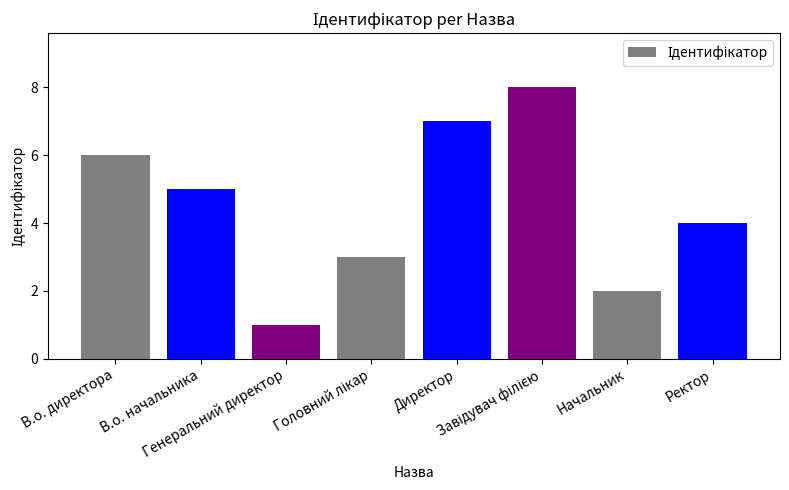

What is the greatest value displayed?

8